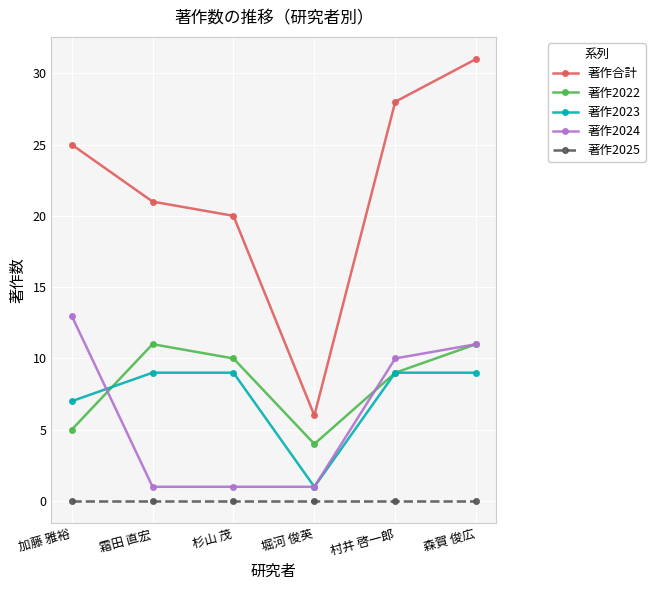

What is the difference between the highest and lowest values at 森賀 俊広?

31